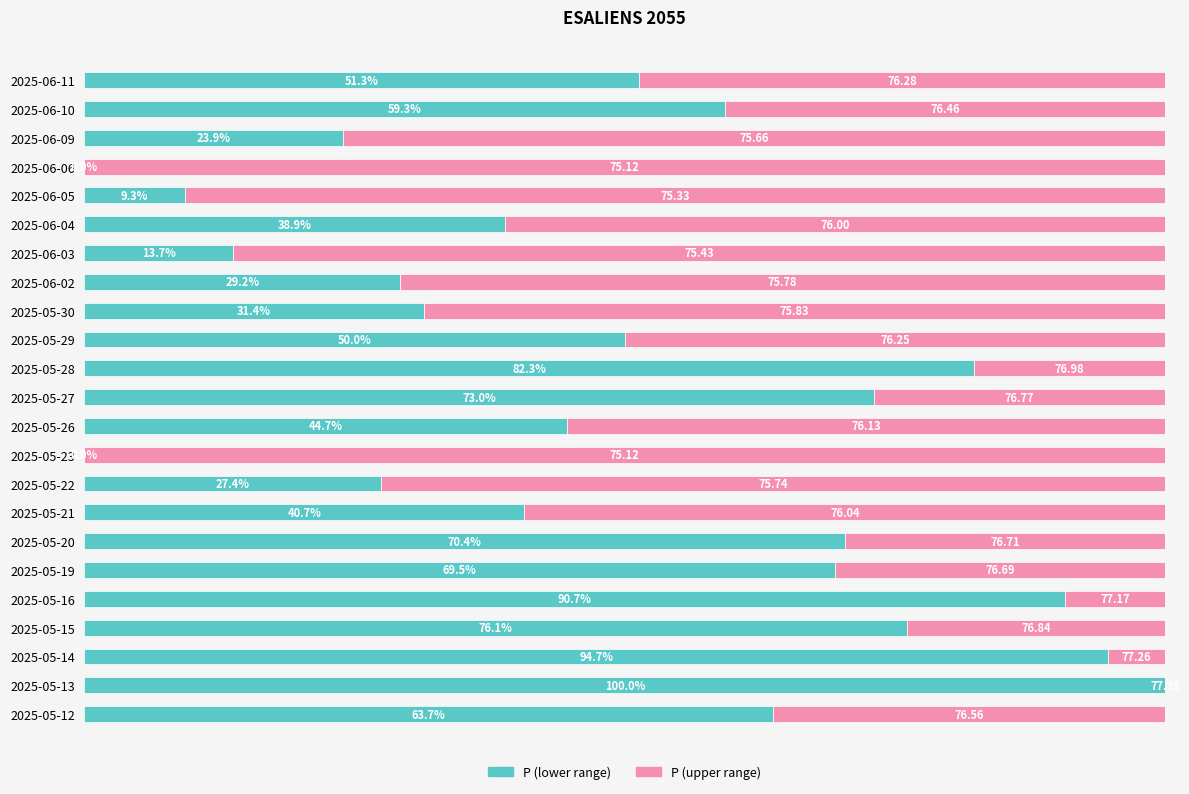

What are all the series names shown in the legend?

P (lower range), P (upper range)